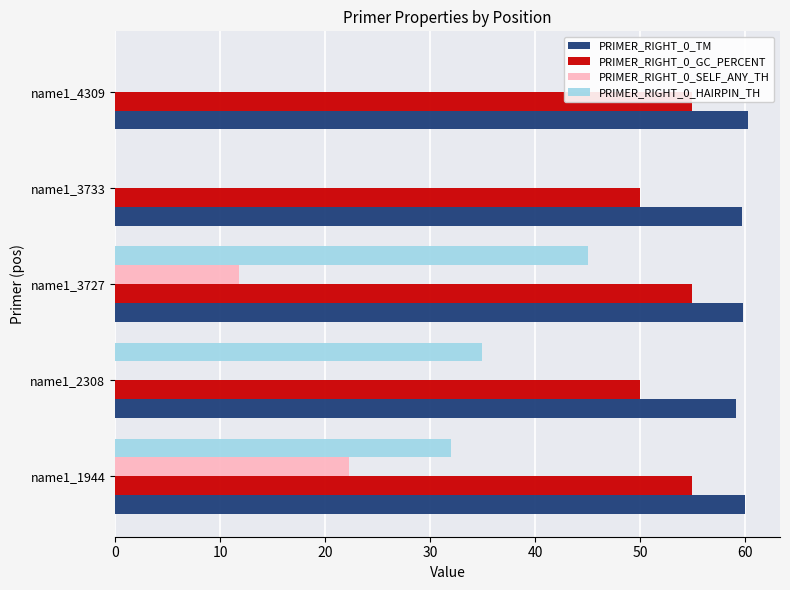

True or false: PRIMER_RIGHT_0_HAIRPIN_TH has a value of 11.4 at 10.

False